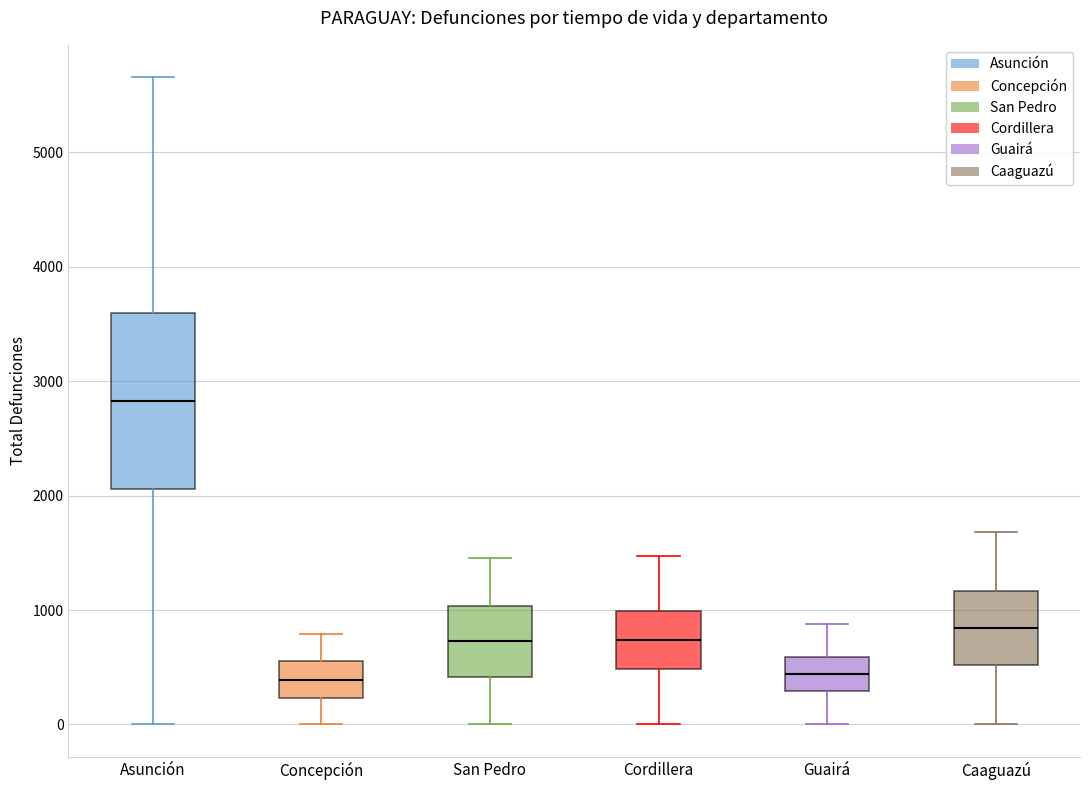

Reading left to right, read every box against the y-axis: the position of its median line, the range the box covers, and the ends of its whiskers. The values are not printed on the chart, so give them approximately, as read against the axis.

Asunción: median 2800, box 2100 to 3600, whiskers 0 to 5700
Concepción: median 400, box 200 to 600, whiskers 0 to 800
San Pedro: median 700, box 400 to 1000, whiskers 0 to 1500
Cordillera: median 700, box 500 to 1000, whiskers 0 to 1500
Guairá: median 400, box 300 to 600, whiskers 0 to 900
Caaguazú: median 800, box 500 to 1200, whiskers 0 to 1700